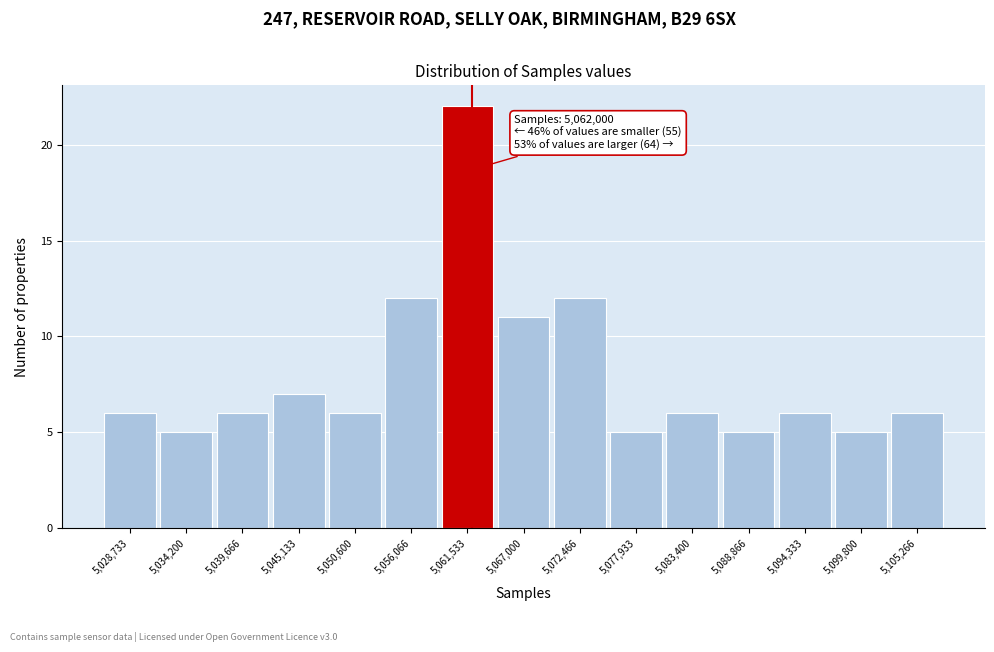

Over which range of the x-axis is the bar tallest?

5059000 to 5064000